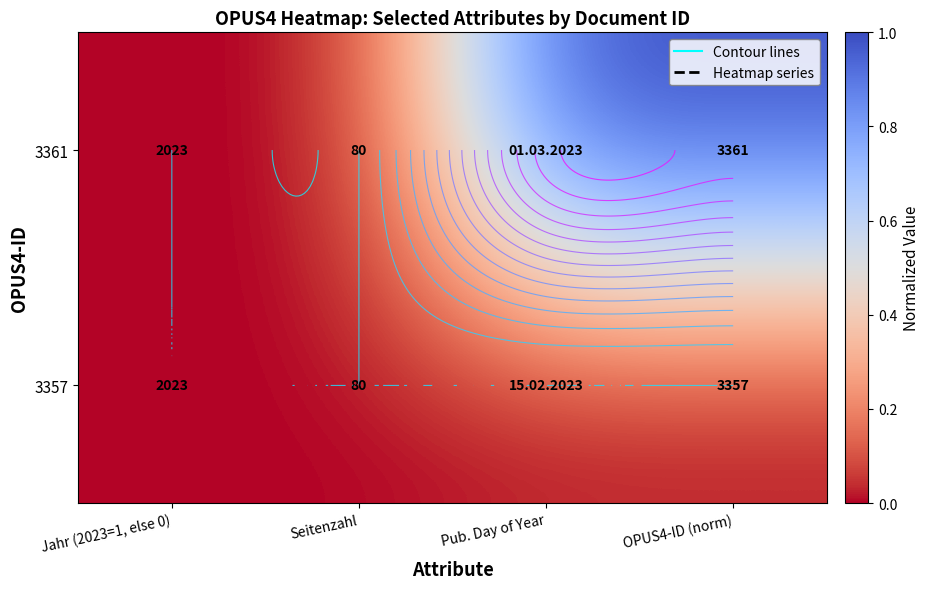

What is the difference between the highest and lowest values at OPUS4-ID (norm)?

1.0